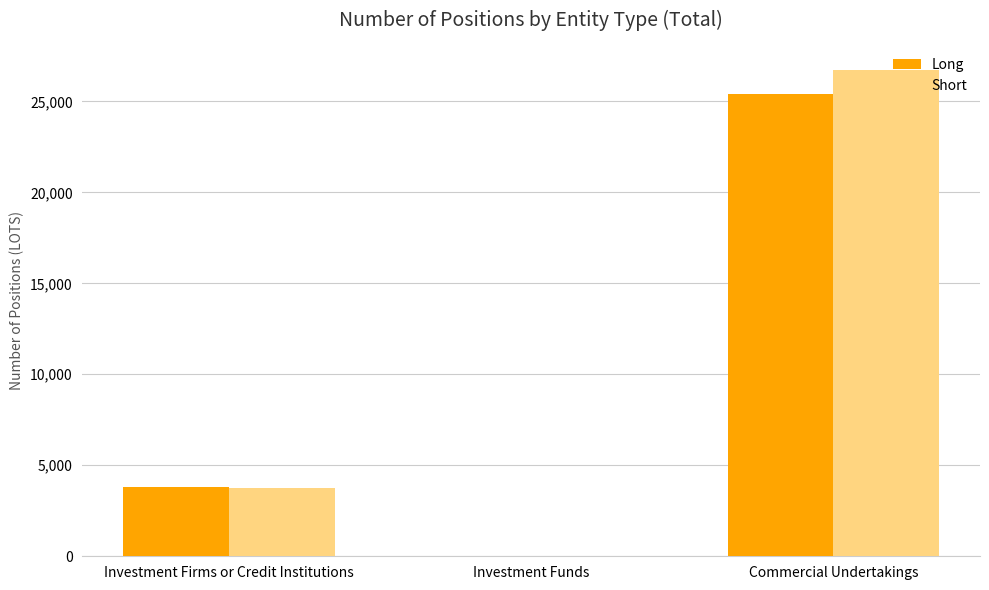

What is the total value across all series at Investment Firms or Credit Institutions?

7581.0